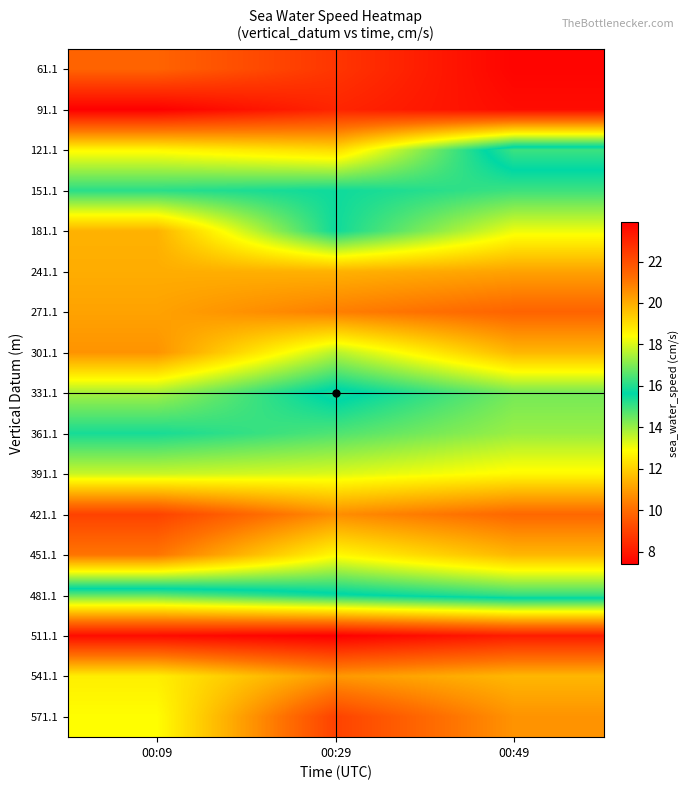

Which has a higher value, 00:49 or 00:09?

00:49